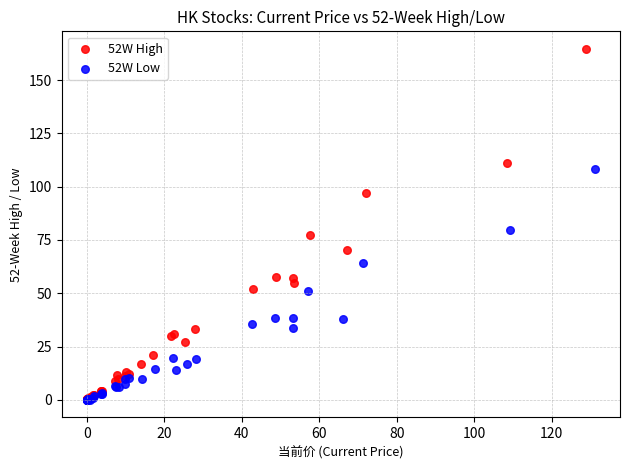

Which series has the largest Y range (max minus min)?

52W High